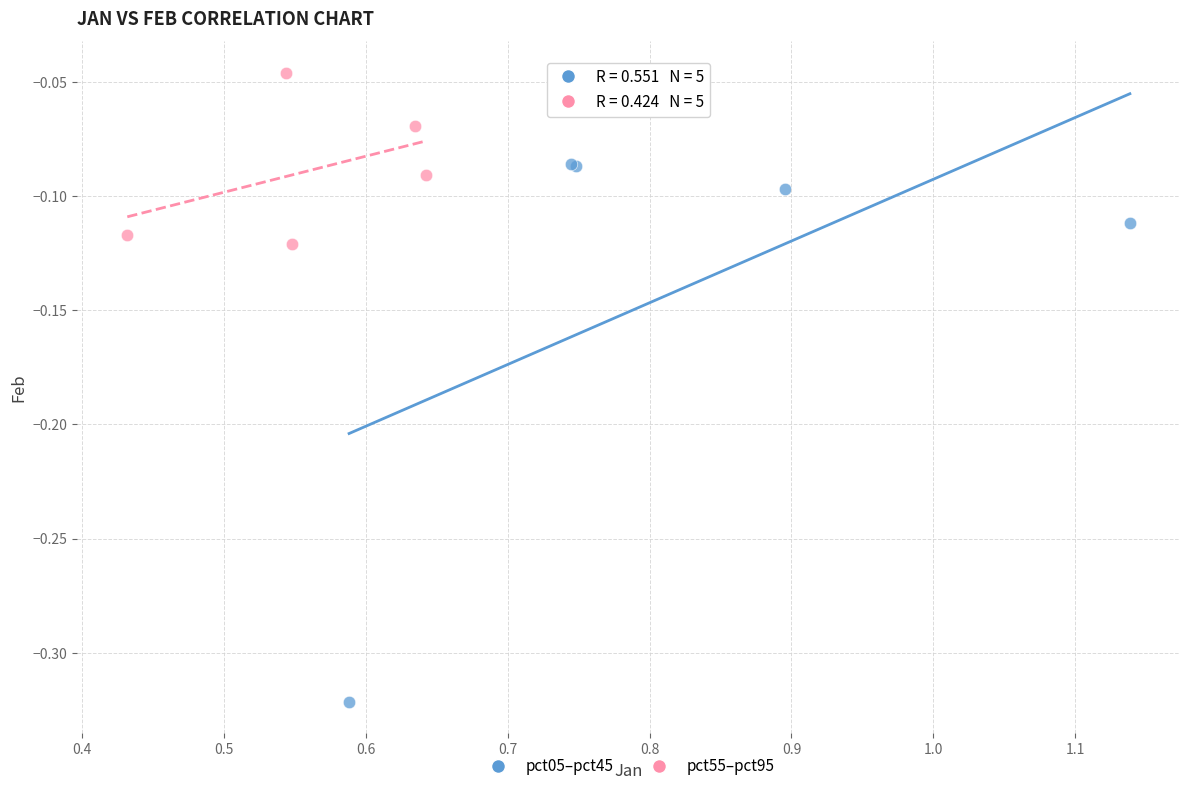

Which series reaches the maximum Y coordinate?

pct55–pct95